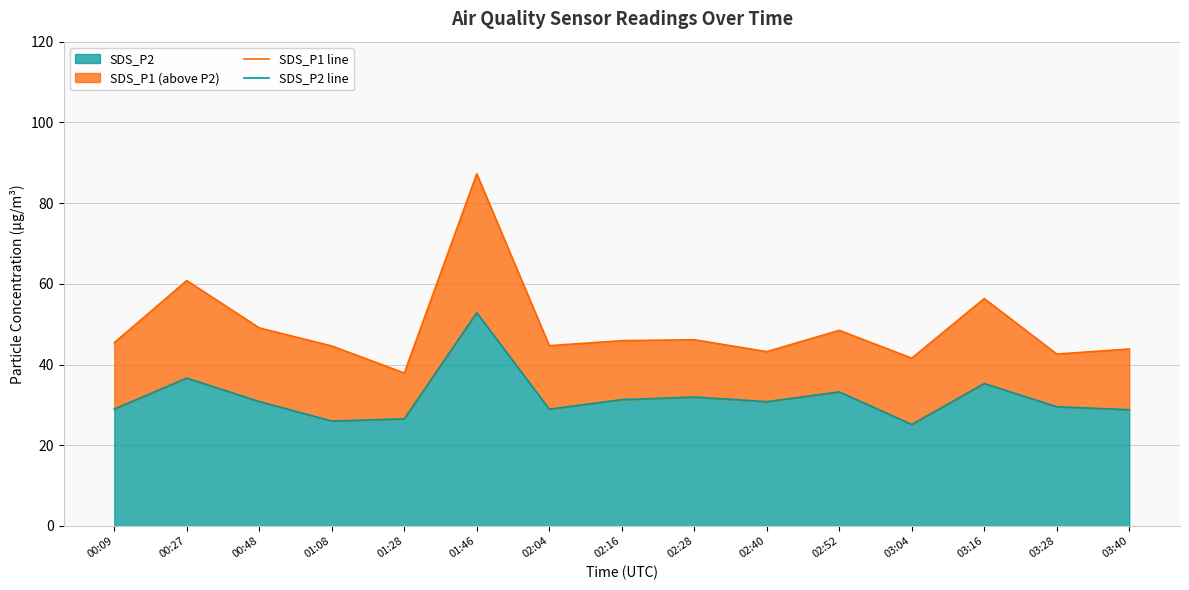

What is the minimum value shown in the chart?

25.1